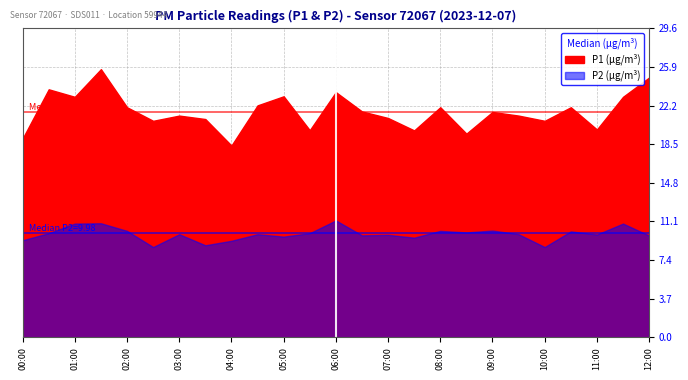

How many lines are shown in the chart?

2